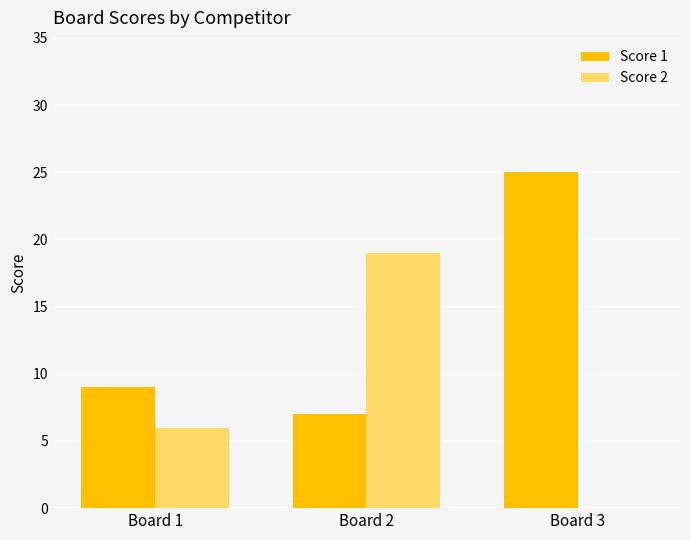

The value of Score 2 at Board 1 is 4. True or false?

False